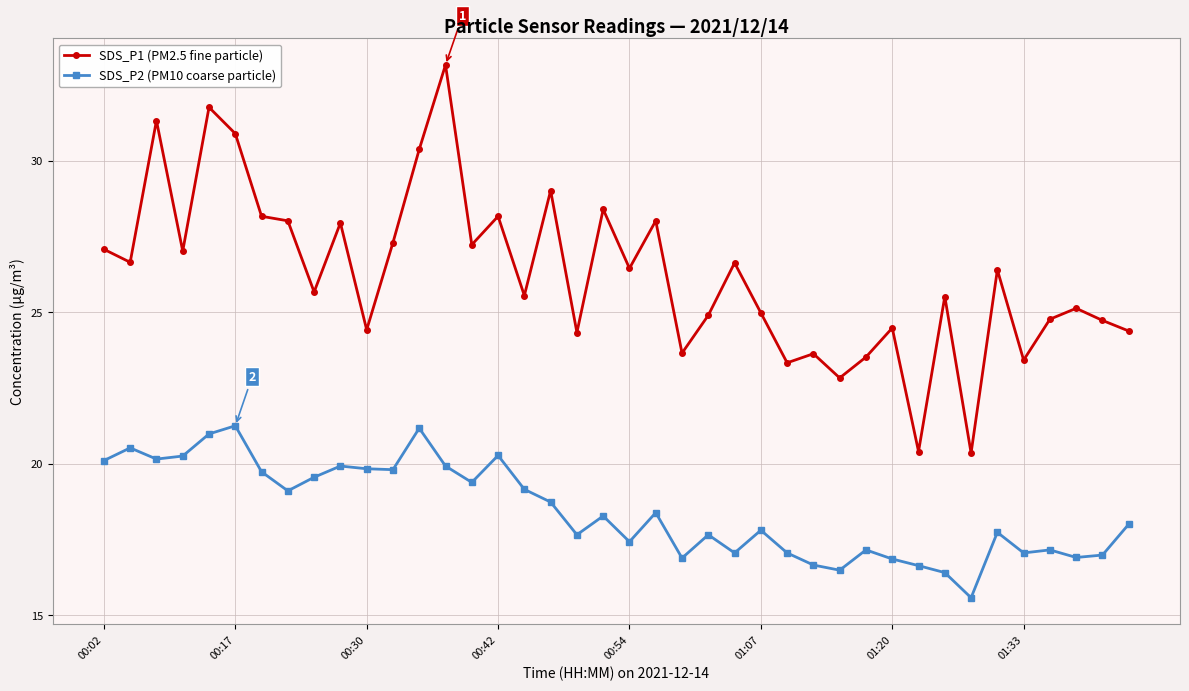

List the series in order of their peak value, lowest first.

SDS_P2 (PM10 coarse particle), SDS_P1 (PM2.5 fine particle)